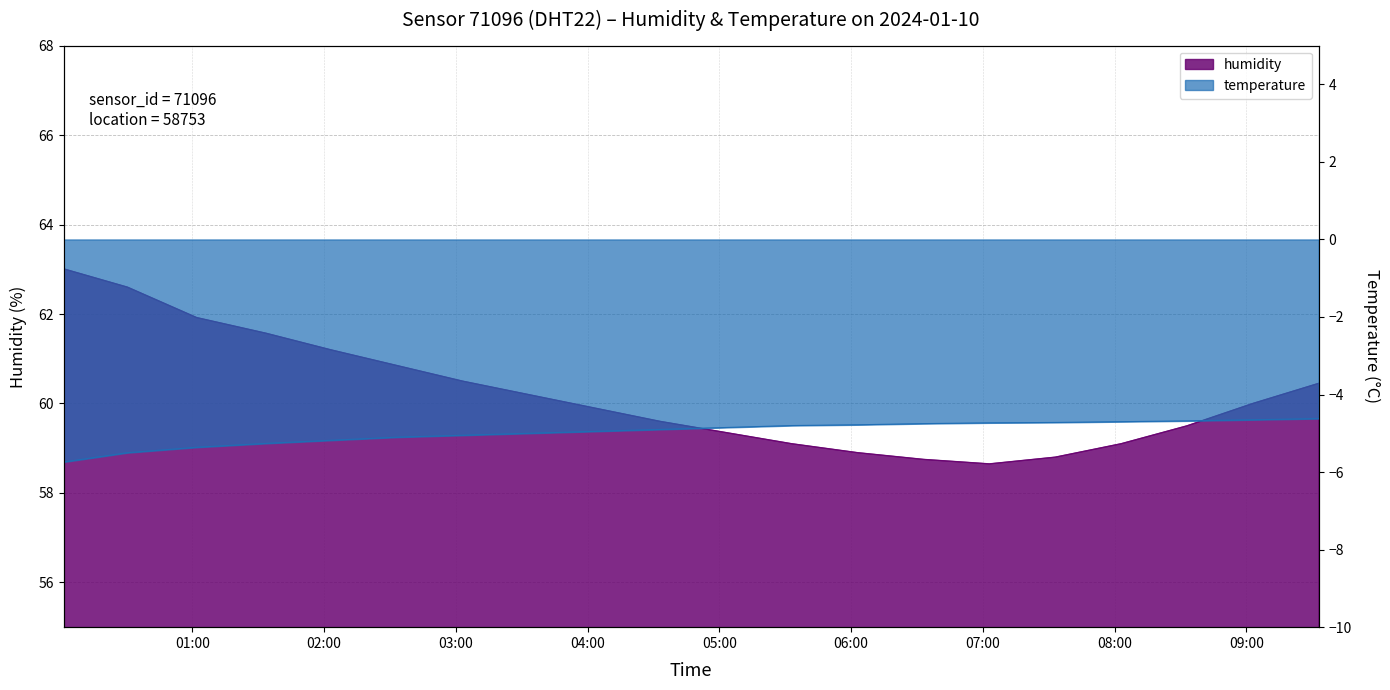

Is it true that humidity equals 58.9 at 06:01?

True